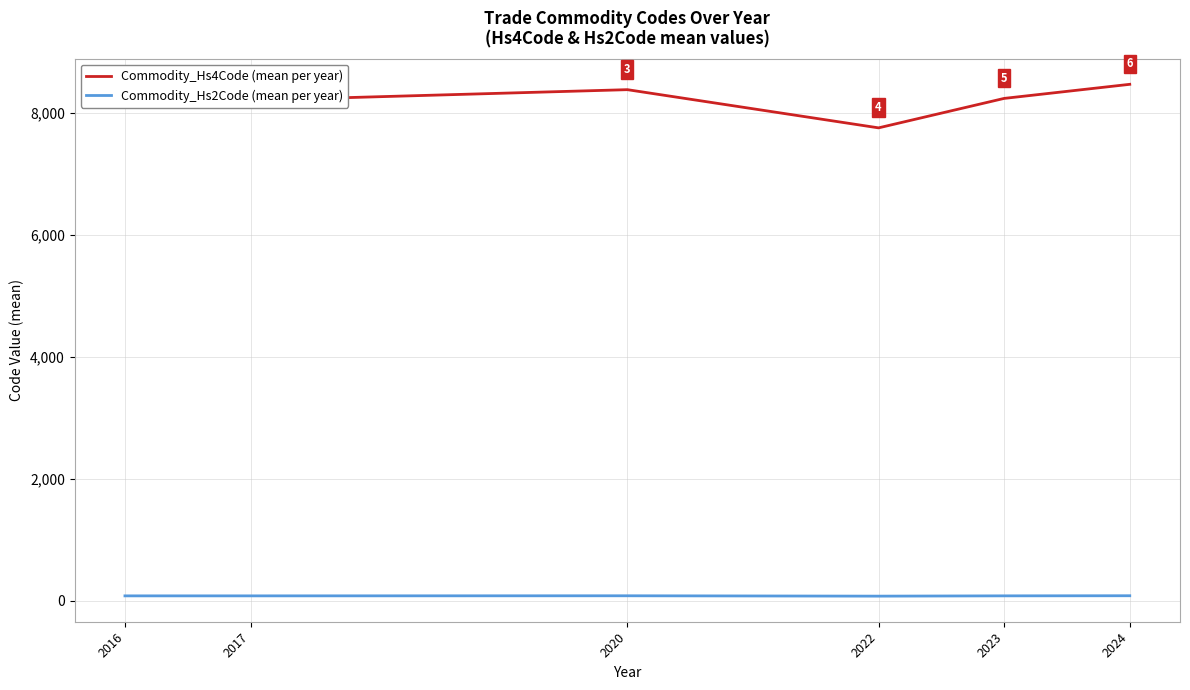

What are all the series names shown in the legend?

Commodity_Hs4Code (mean per year), Commodity_Hs2Code (mean per year)